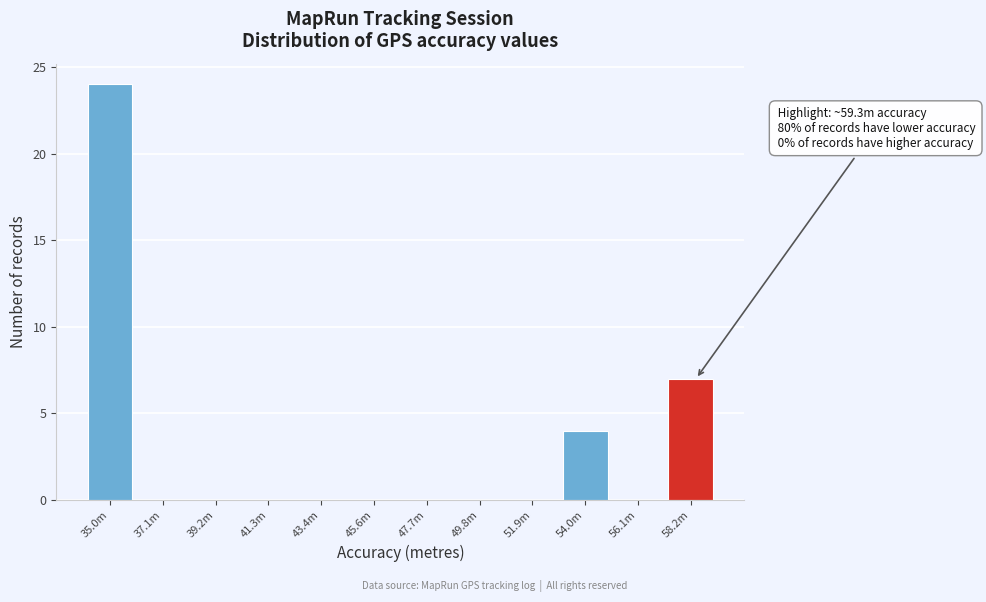

Reading left to right, what are all the values shown in this chart?

35.0m=24	37.1m=0	39.2m=0	41.3m=0	43.4m=0	45.6m=0	47.7m=0	49.8m=0	51.9m=0	54.0m=4	56.1m=0	58.2m=7